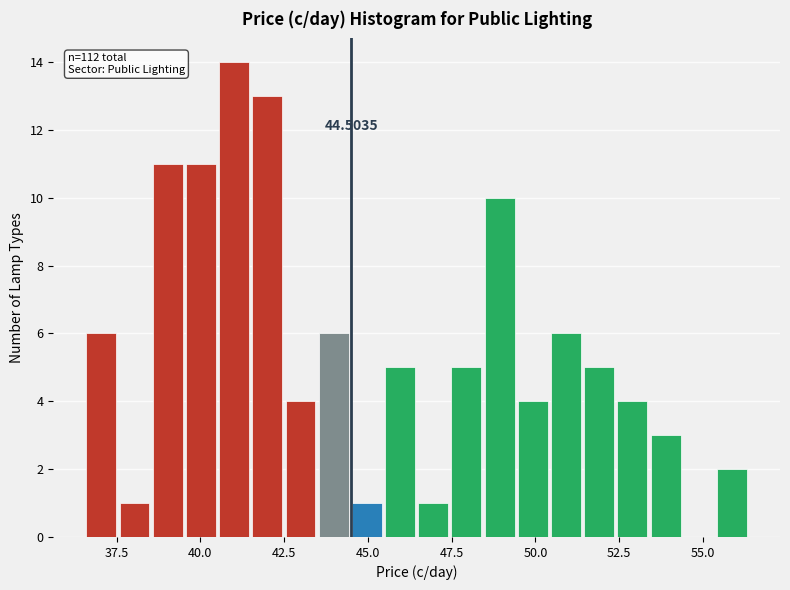

Around what value on the x-axis is the tallest bar? Give the approximate position of its centre, as read against the axis.

41.0